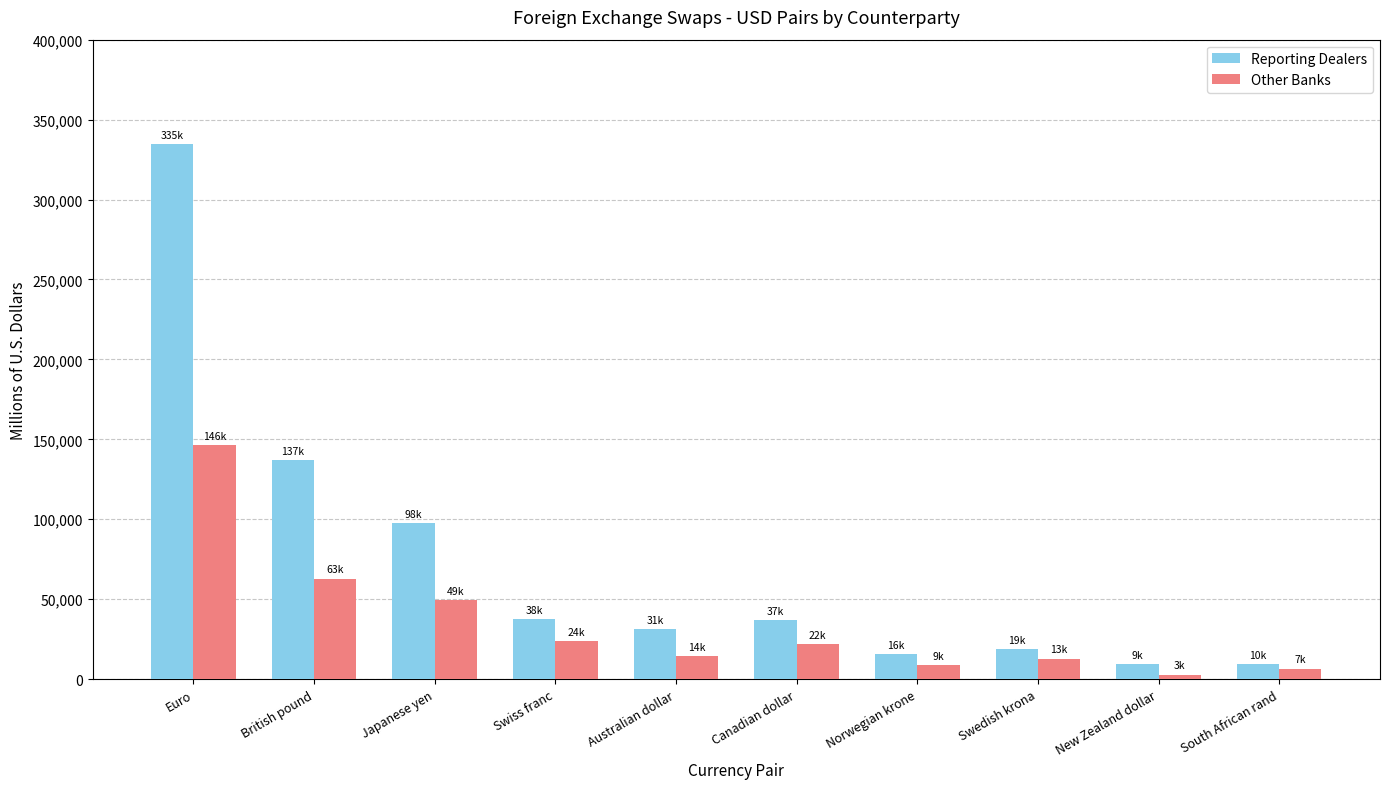

Which series has the largest range (max minus min)?

Reporting Dealers